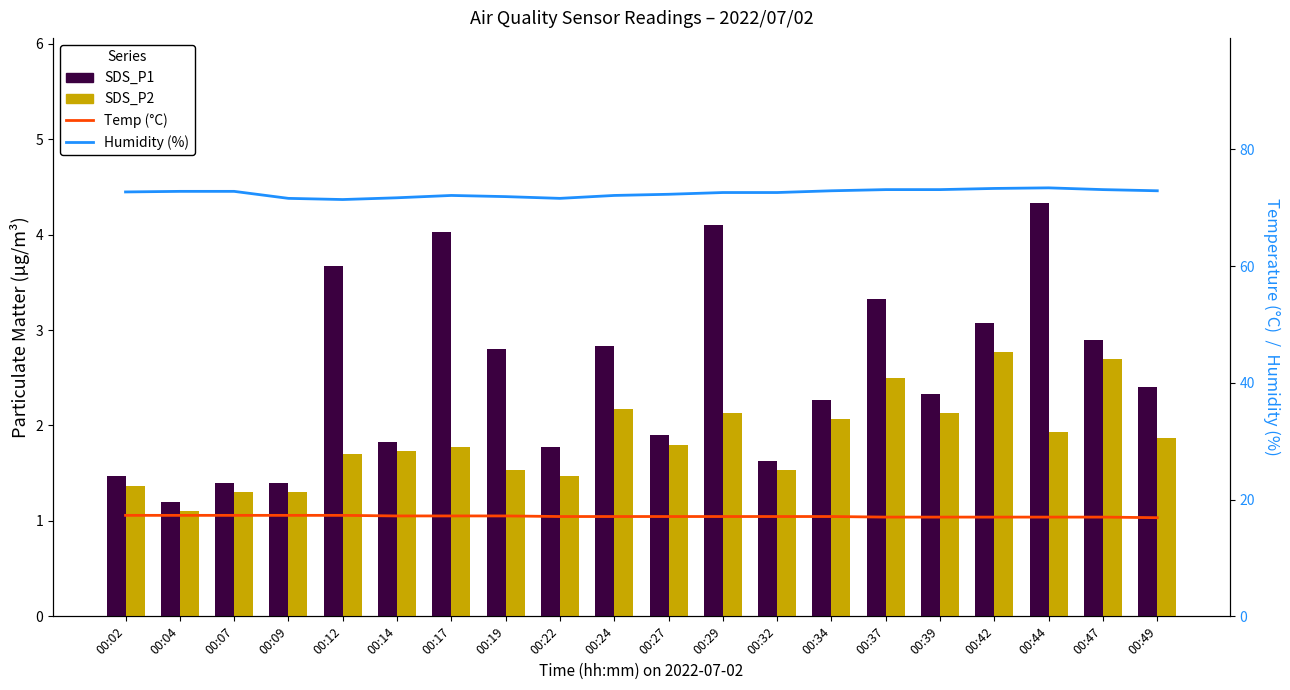

Which series has the widest spread of values?

SDS_P1